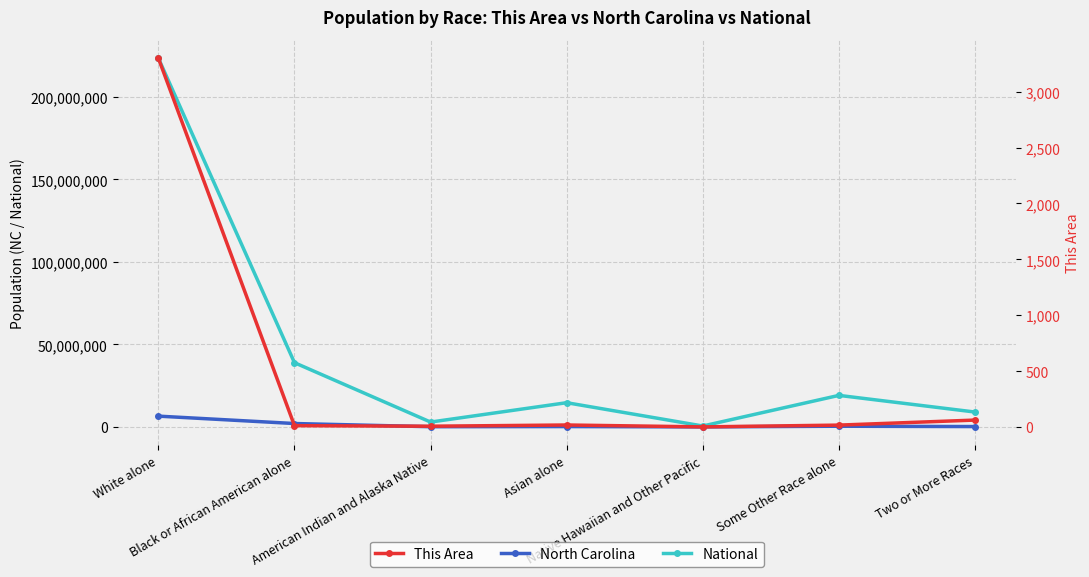

Rank the series at Two or More Races from highest to lowest value.

National, North Carolina, This Area